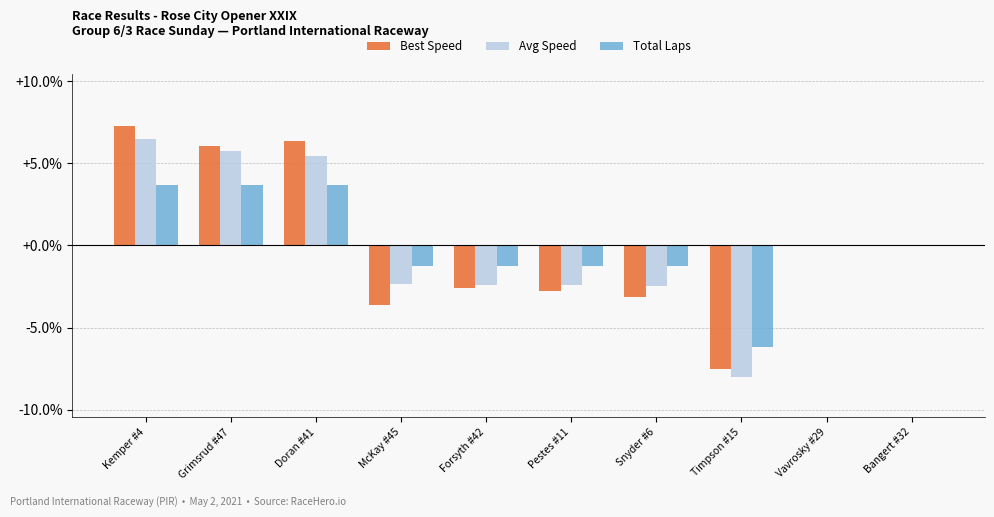

At which category is the sum across all series the highest?

Kemper #4